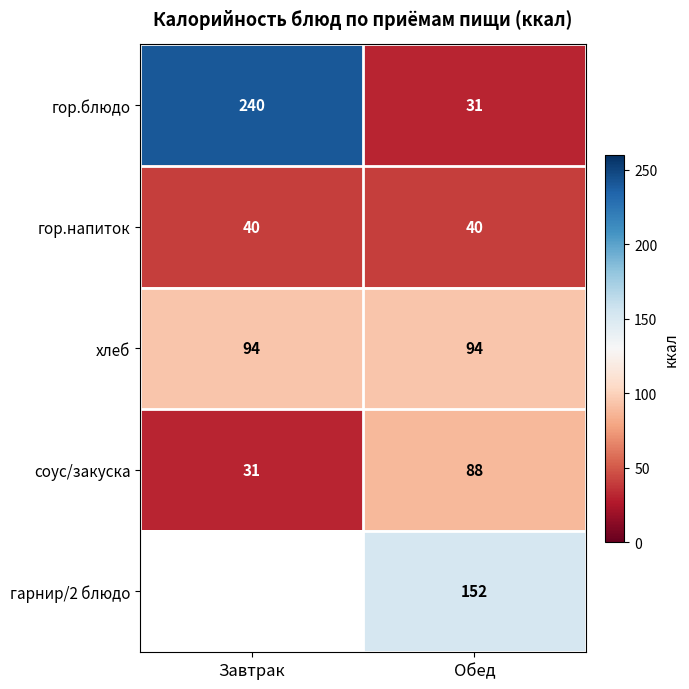

At how many categories does at least one series exceed 41?

2